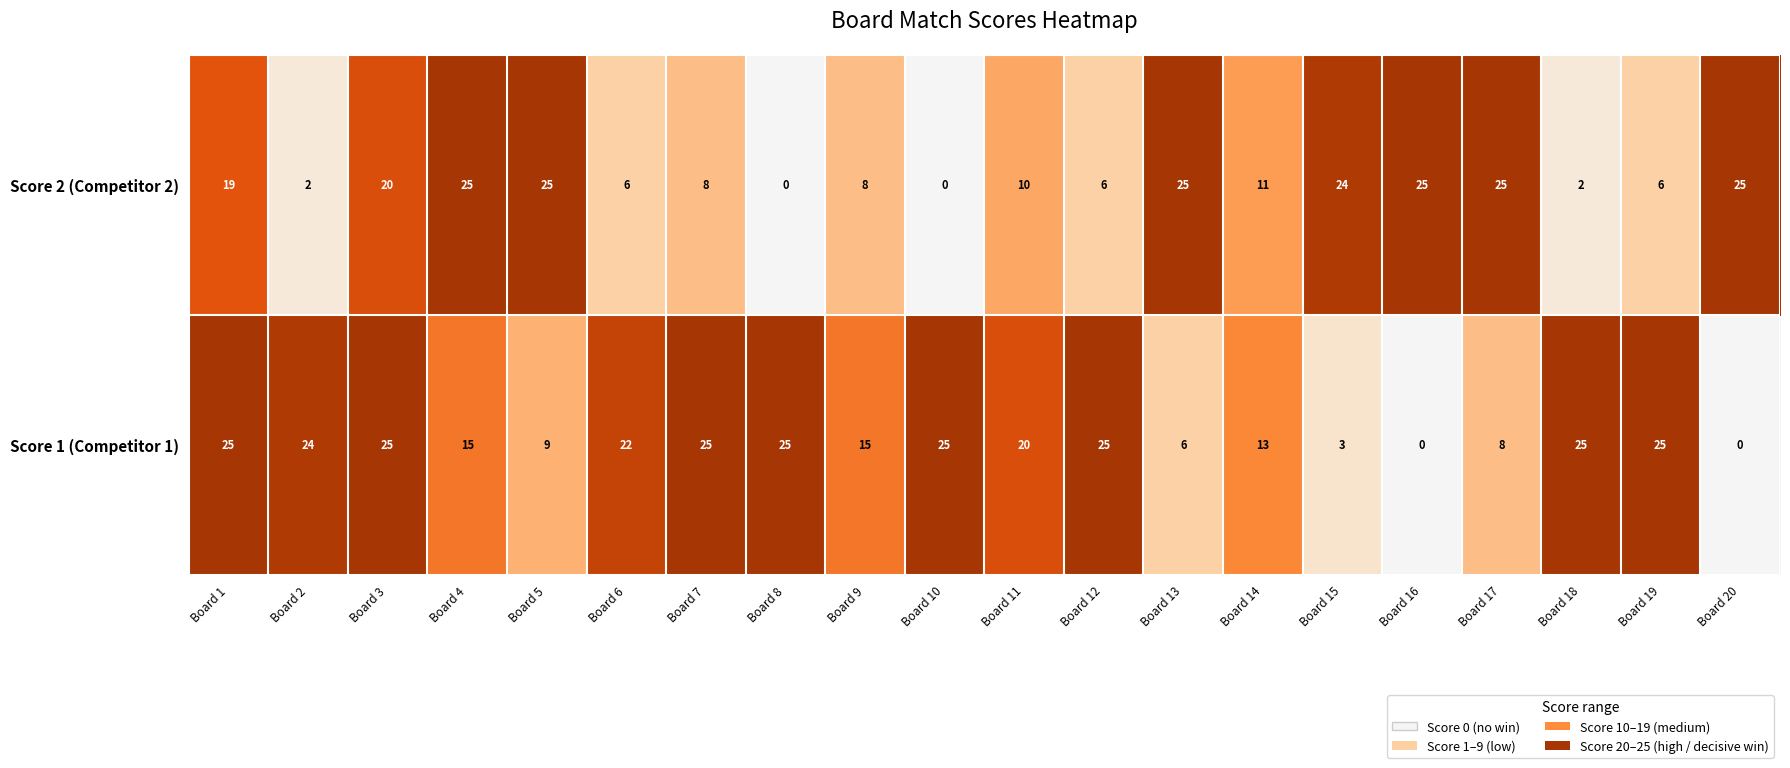

What is the difference between the maximum and minimum values in the Score 2 (Competitor 2) series?

25